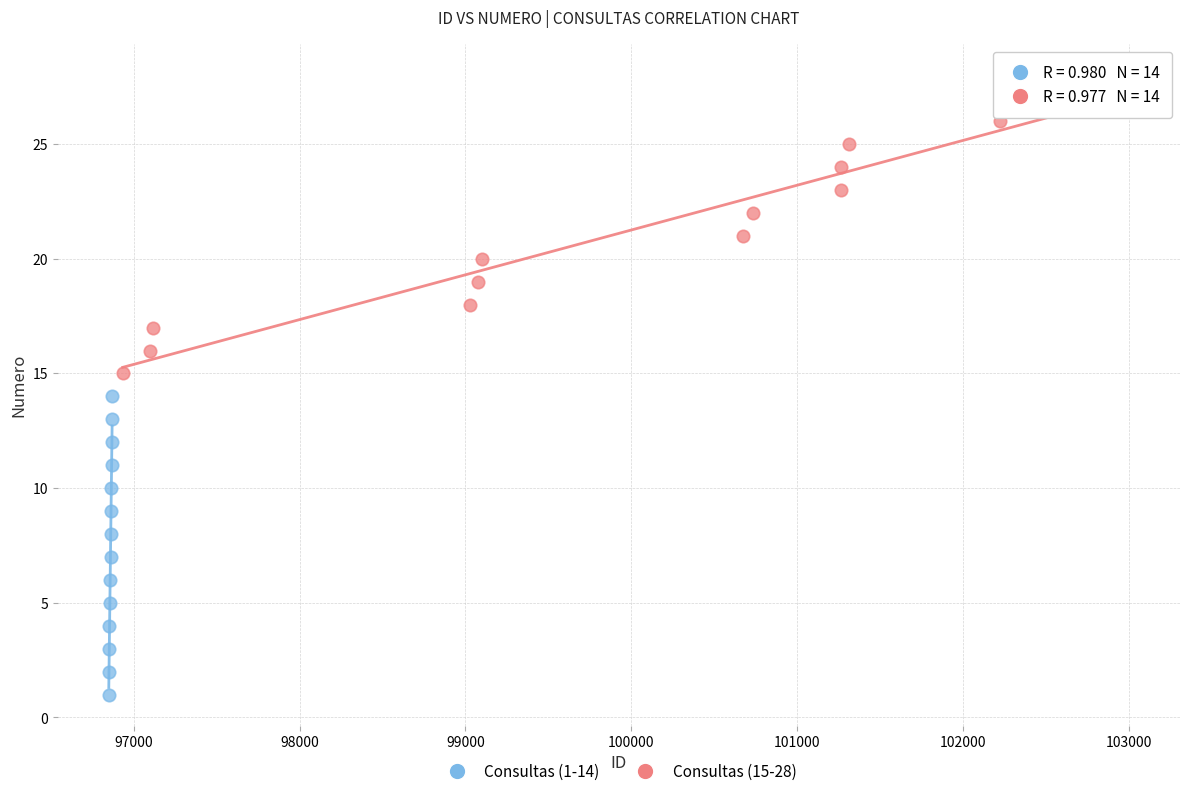

Which series reaches the maximum Y coordinate?

Consultas (15-28)